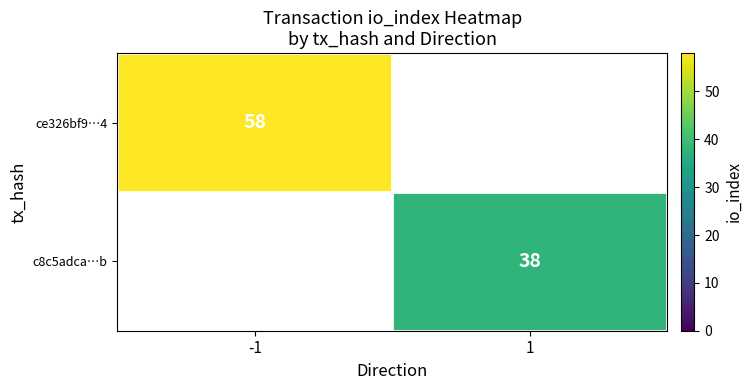

Is it true that ce326bf9…4 equals 58 at -1?

True